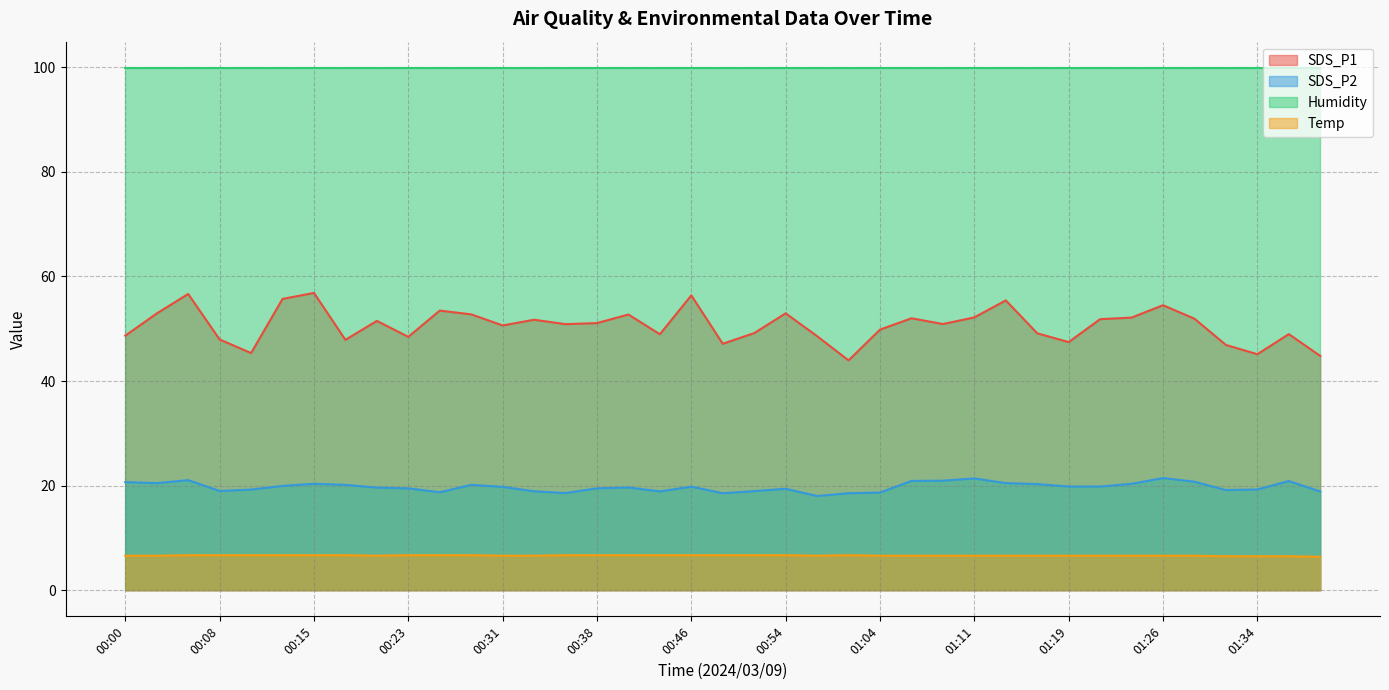

What is the value of the Temp point at the 22nd from the left?

6.7